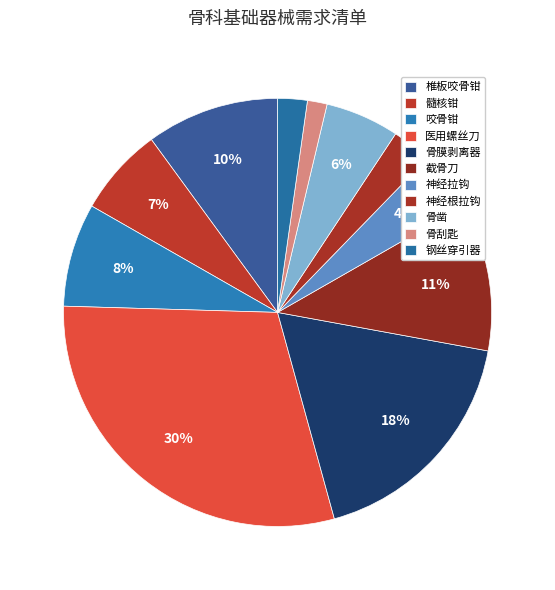

To the nearest percent, what is the combined percentage of 髓核钳 and 截骨刀?

18%